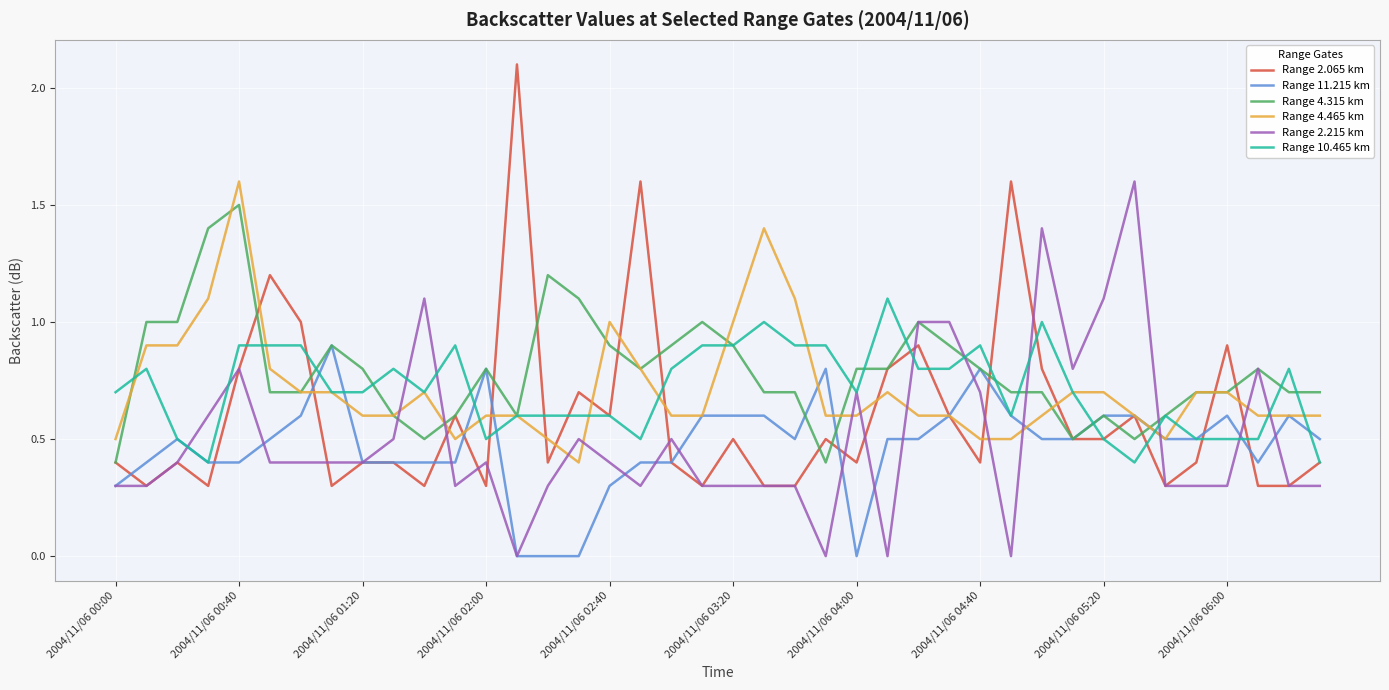

After their last crossing, which series has the higher values: Range 10.465 km or Range 11.215 km?

Range 11.215 km